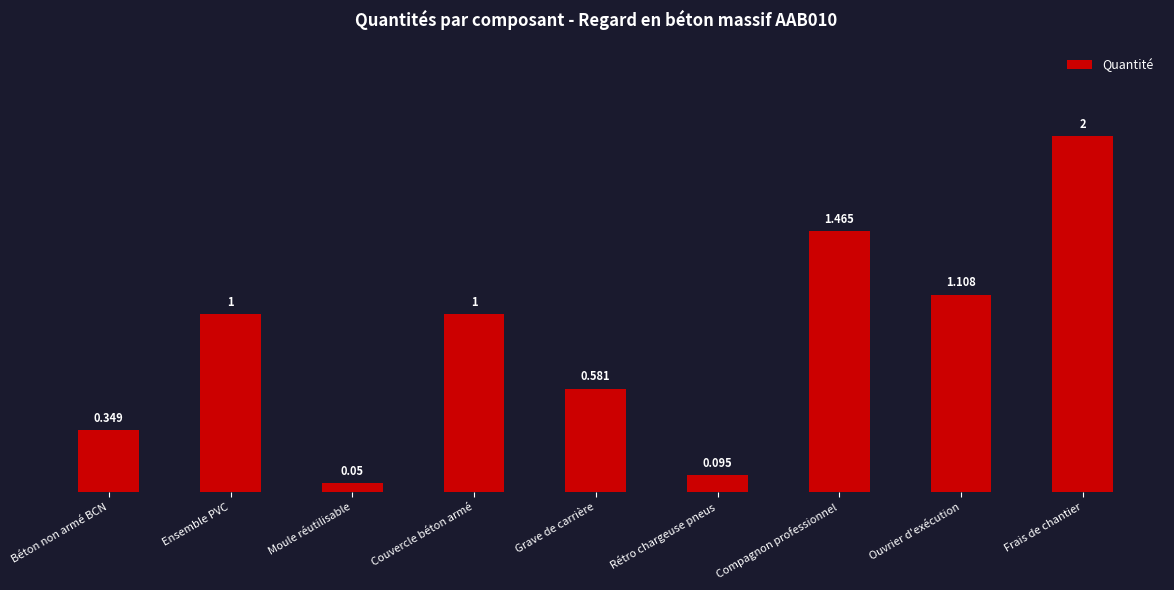

What is the label of the 3rd bar from the left?

Moule réutilisable